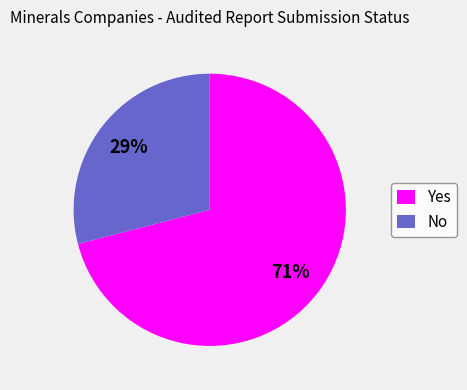

To the nearest percent, what portion does No represent?

29%